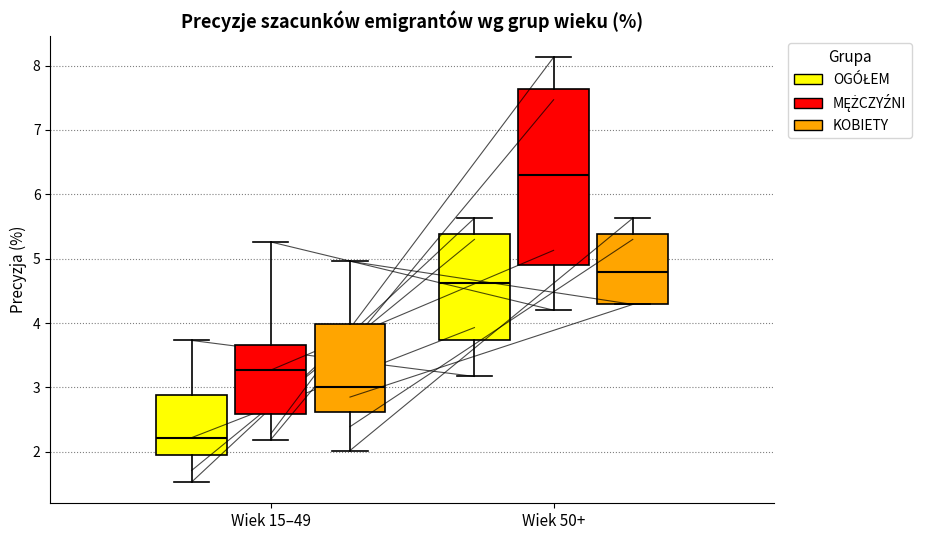

Which box has the highest median line?

Wiek 50+ (MĘŻCZYŹNI)